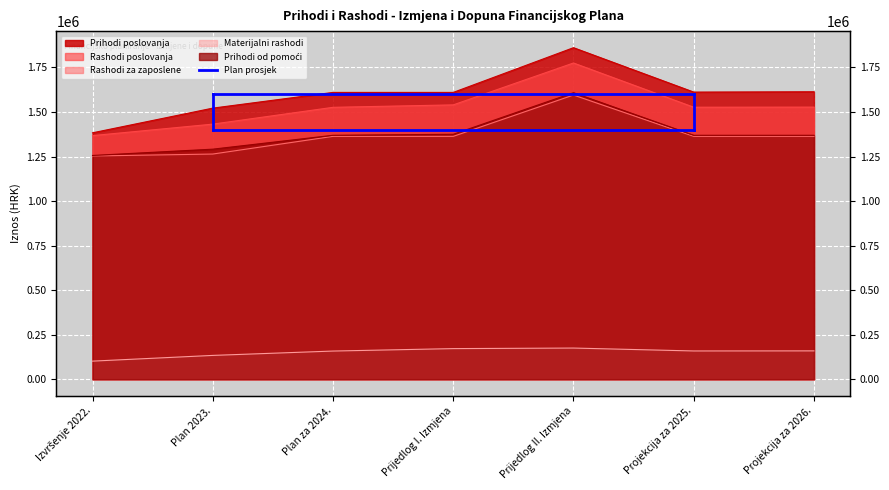

What is the sum of all Materijalni rashodi values?

1056916.9